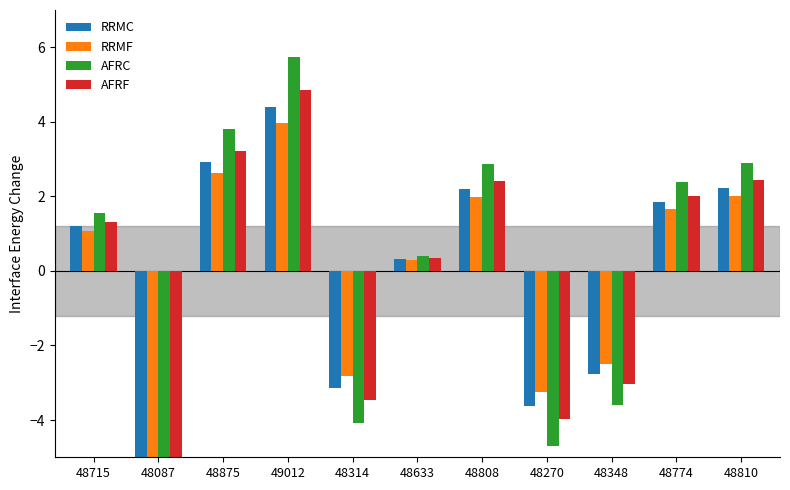

How many categories are shown in the chart?

11